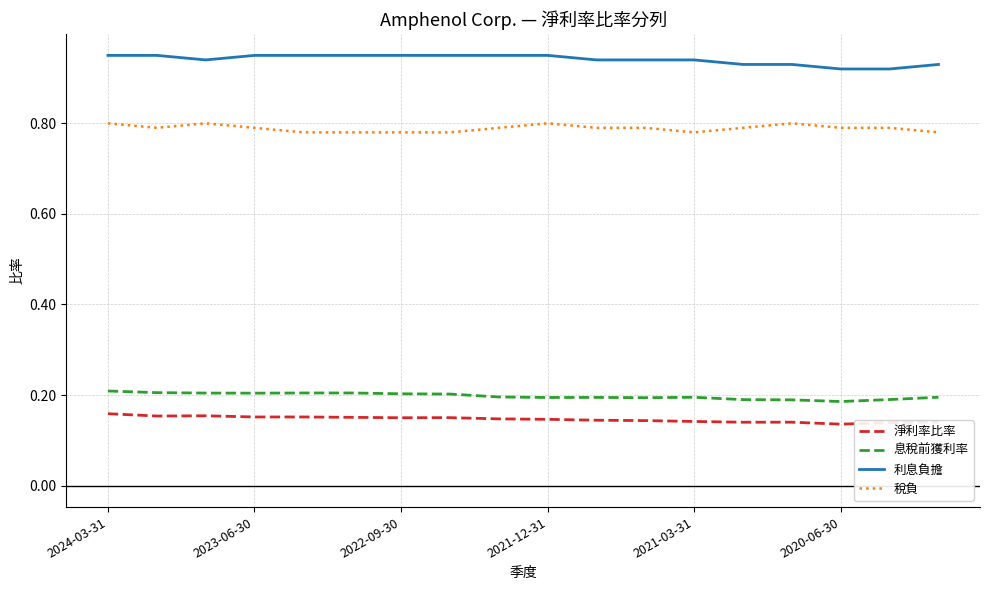

True or false: 息稅前獲利率 and 淨利率比率 cross at least once.

False